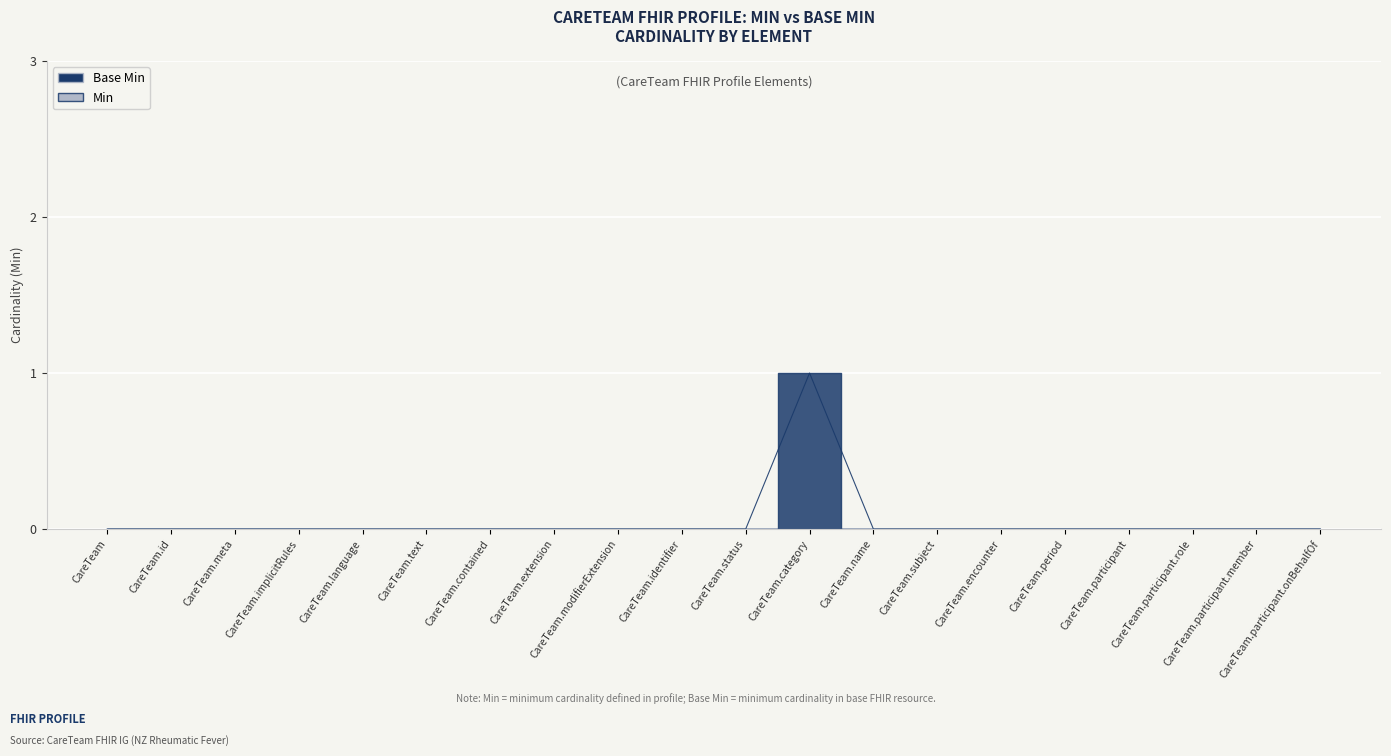

What is the label of the 16th point from the left?

CareTeam.period